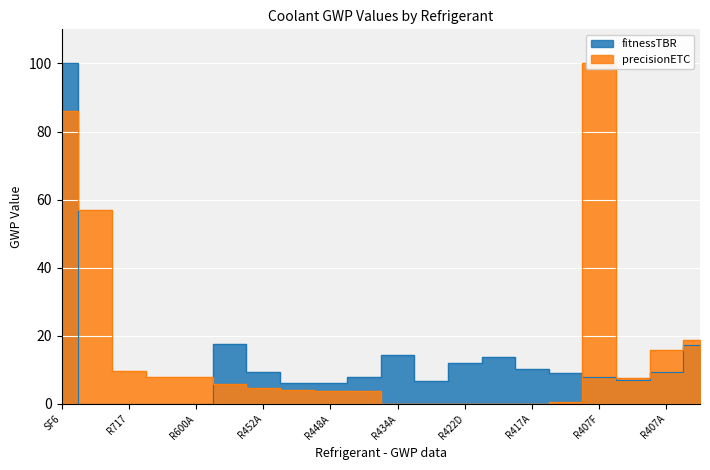

In precisionETC, how many points are lower than both neighbors (excluding endpoints)?

1